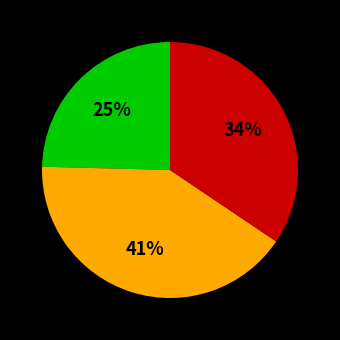

Is there any slice that represents more than half of the pie?

No